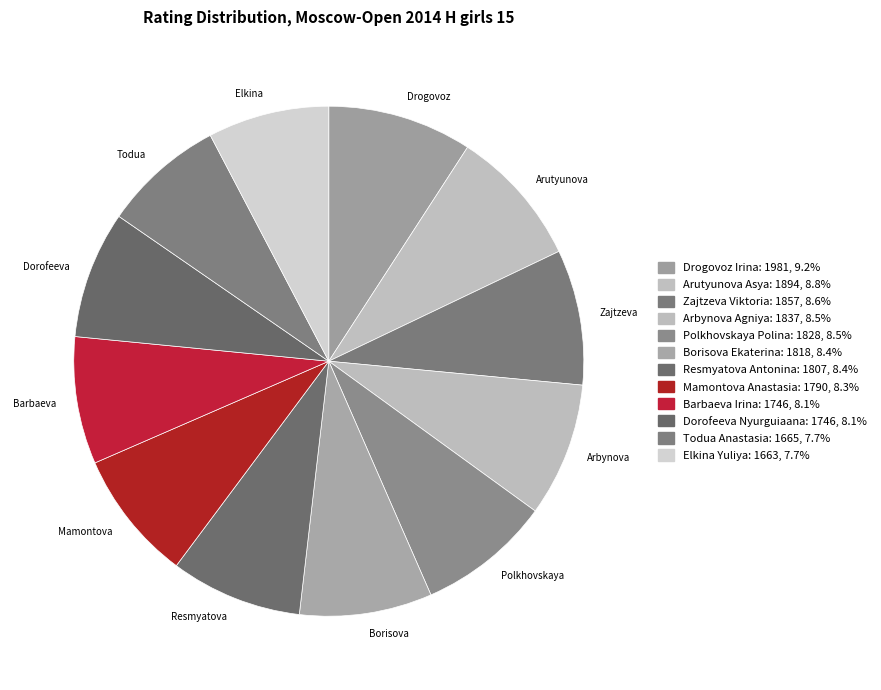

Between Drogovoz Irina and Mamontova Anastasia, which is larger?

Drogovoz Irina